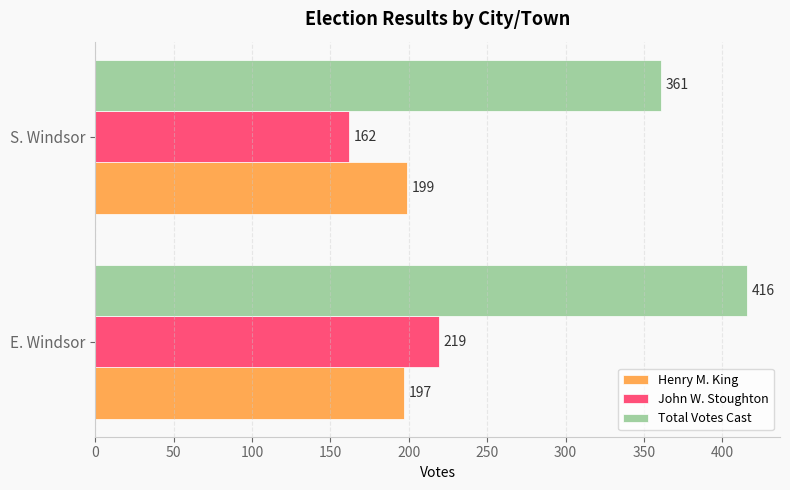

Which series has the widest spread of values?

John W. Stoughton